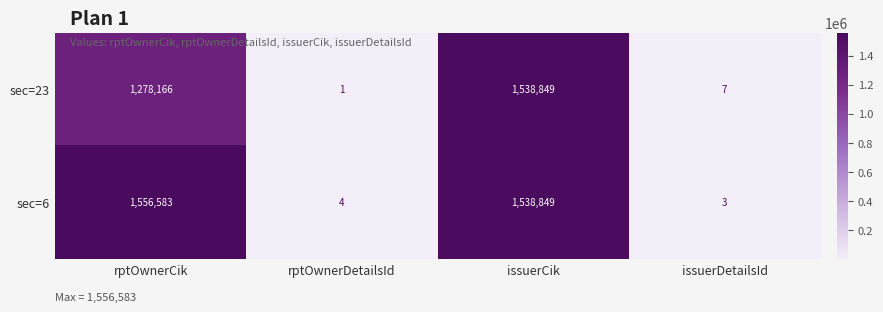

Count the number of categories in the chart.

4